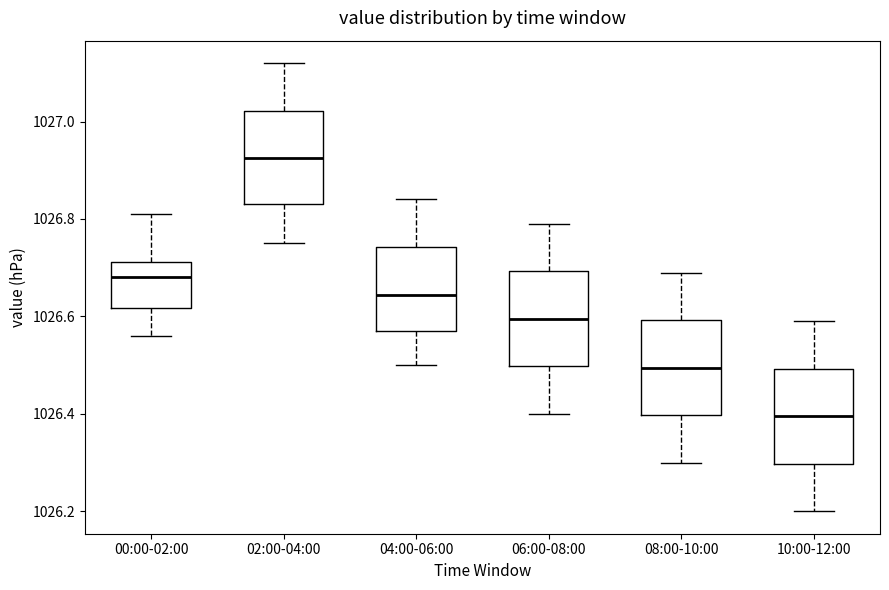

Reading left to right, transcribe this box plot: for each box, give where its median line is, the range the box spans, and where its two whiskers end, as read against the y-axis. The values are not printed on the chart, so give them approximately, as read against the axis.

00:00-02:00: median 1026.68, box 1026.62 to 1026.72, whiskers 1026.56 to 1026.82
02:00-04:00: median 1026.92, box 1026.84 to 1027.02, whiskers 1026.76 to 1027.12
04:00-06:00: median 1026.64, box 1026.58 to 1026.74, whiskers 1026.50 to 1026.84
06:00-08:00: median 1026.60, box 1026.50 to 1026.70, whiskers 1026.40 to 1026.80
08:00-10:00: median 1026.50, box 1026.40 to 1026.60, whiskers 1026.30 to 1026.70
10:00-12:00: median 1026.40, box 1026.30 to 1026.50, whiskers 1026.20 to 1026.60